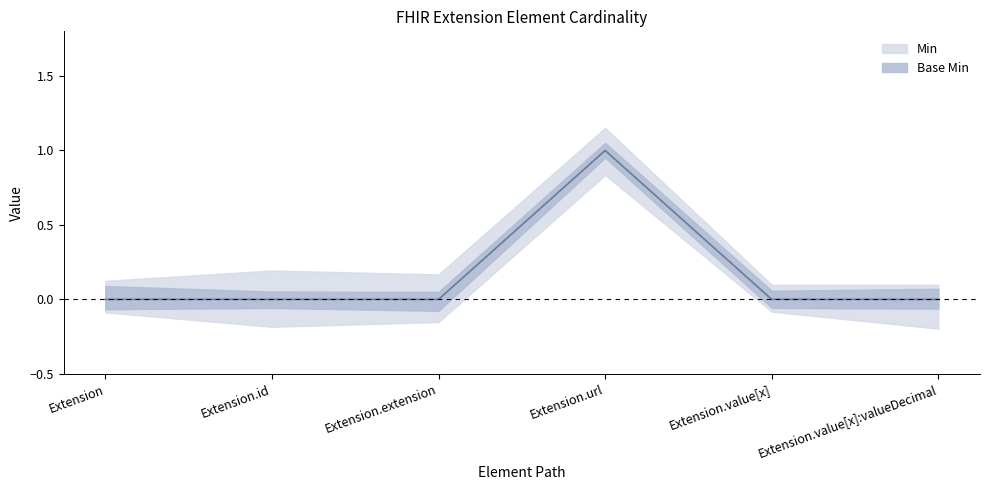

Rank the series by their maximum value, from highest to lowest.

Min, Base Min